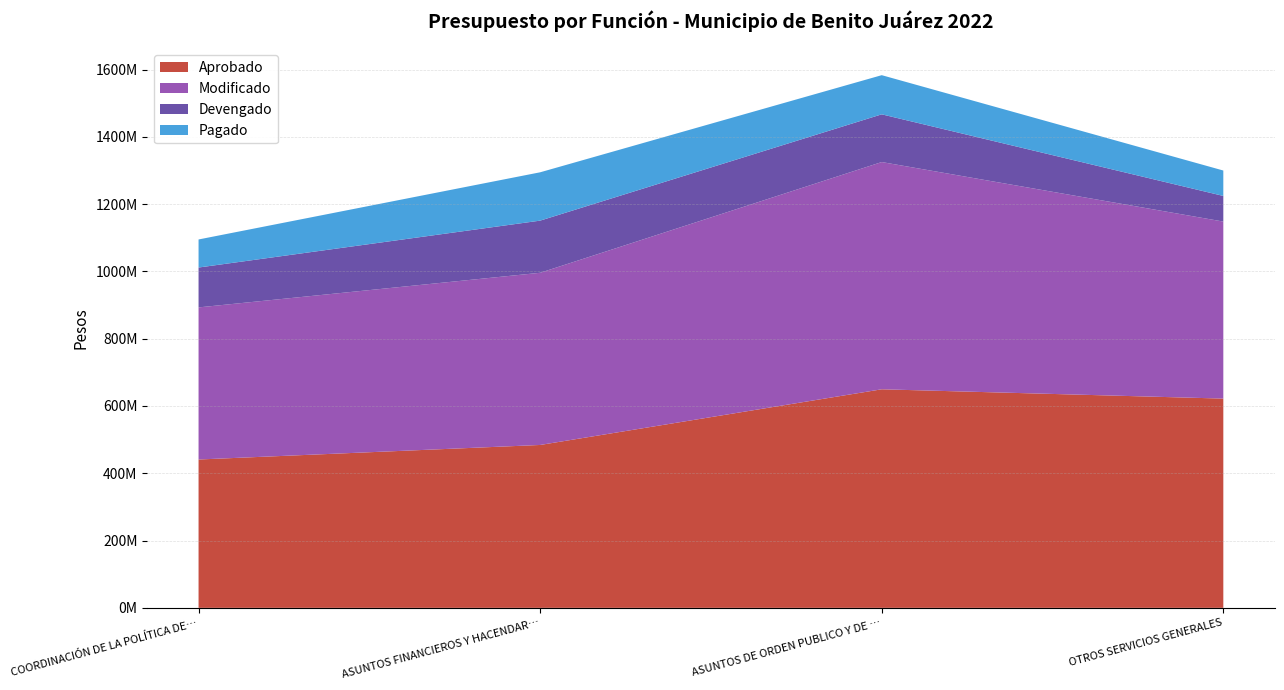

Reading left to right, list all the values displayed in this chart.

Aprobado: COORDINACIÓN DE LA POLÍTICA DE GOBIERNO=440906257.0	ASUNTOS FINANCIEROS Y HACENDARIOS=484118839.0	ASUNTOS DE ORDEN PUBLICO Y DE SEGURIDAD=649586019.0	OTROS SERVICIOS GENERALES=621917920.0
Modificado: COORDINACIÓN DE LA POLÍTICA DE GOBIERNO=452048709.4	ASUNTOS FINANCIEROS Y HACENDARIOS=511728377.8	ASUNTOS DE ORDEN PUBLICO Y DE SEGURIDAD=675371422.0	OTROS SERVICIOS GENERALES=526157741.4
Devengado: COORDINACIÓN DE LA POLÍTICA DE GOBIERNO=118519632.6	ASUNTOS FINANCIEROS Y HACENDARIOS=155013228.6	ASUNTOS DE ORDEN PUBLICO Y DE SEGURIDAD=141830488.1	OTROS SERVICIOS GENERALES=76149243.1
Pagado: COORDINACIÓN DE LA POLÍTICA DE GOBIERNO=83388032.4	ASUNTOS FINANCIEROS Y HACENDARIOS=143640975.8	ASUNTOS DE ORDEN PUBLICO Y DE SEGURIDAD=116384965.9	OTROS SERVICIOS GENERALES=75548623.0